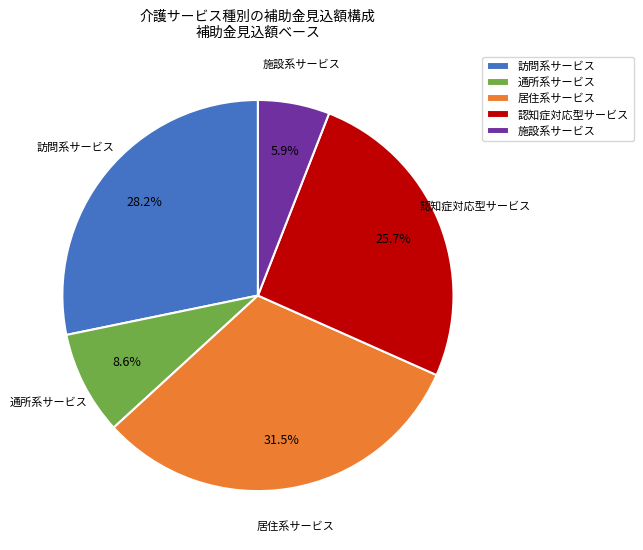

Rank the categories by value from highest to lowest.

居住系サービス, 訪問系サービス, 認知症対応型サービス, 通所系サービス, 施設系サービス